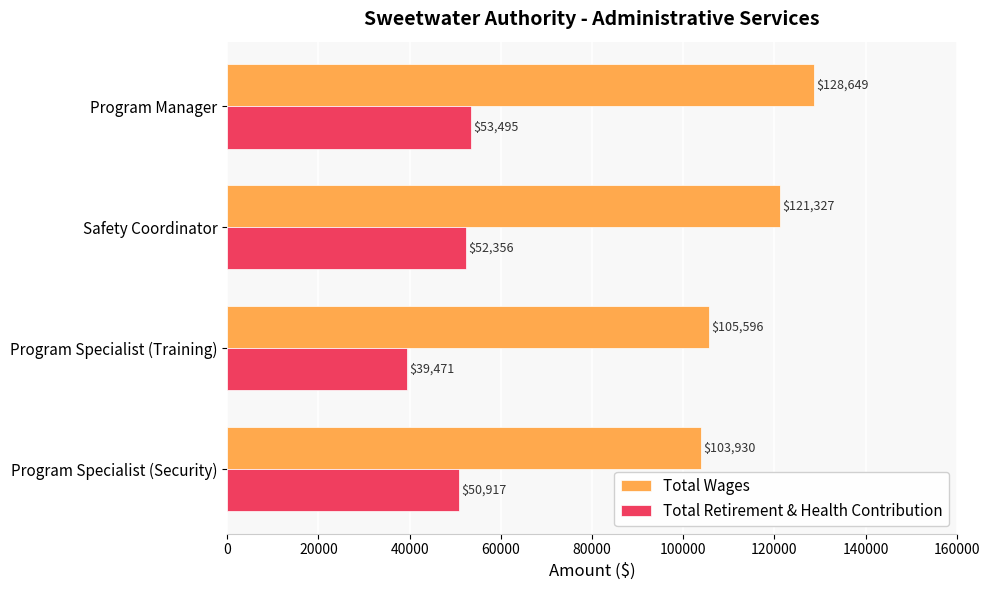

Count the number of categories in the chart.

4